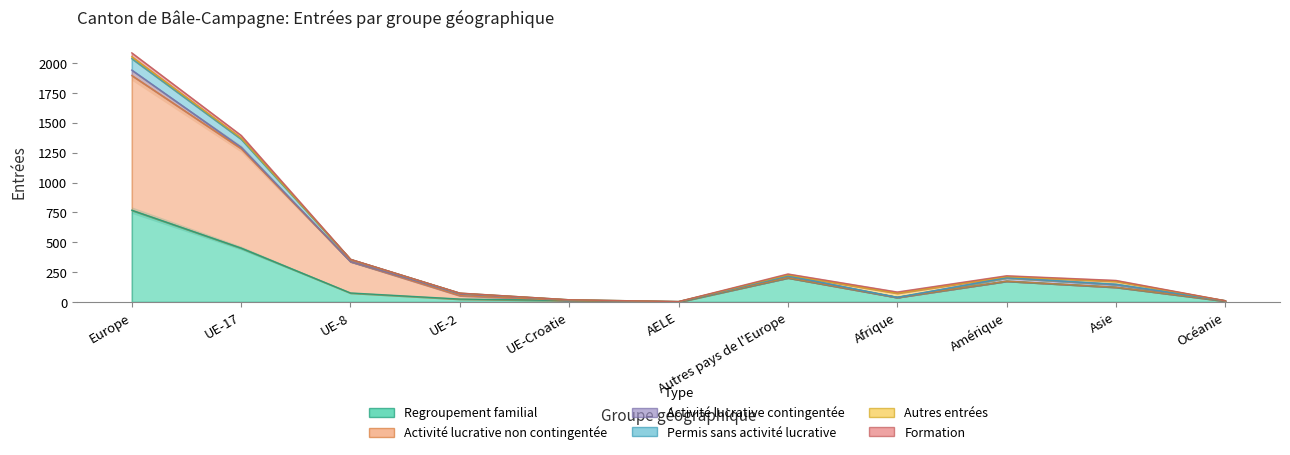

Where is Activité lucrative non contingentée nearest to the value 950?

UE-17